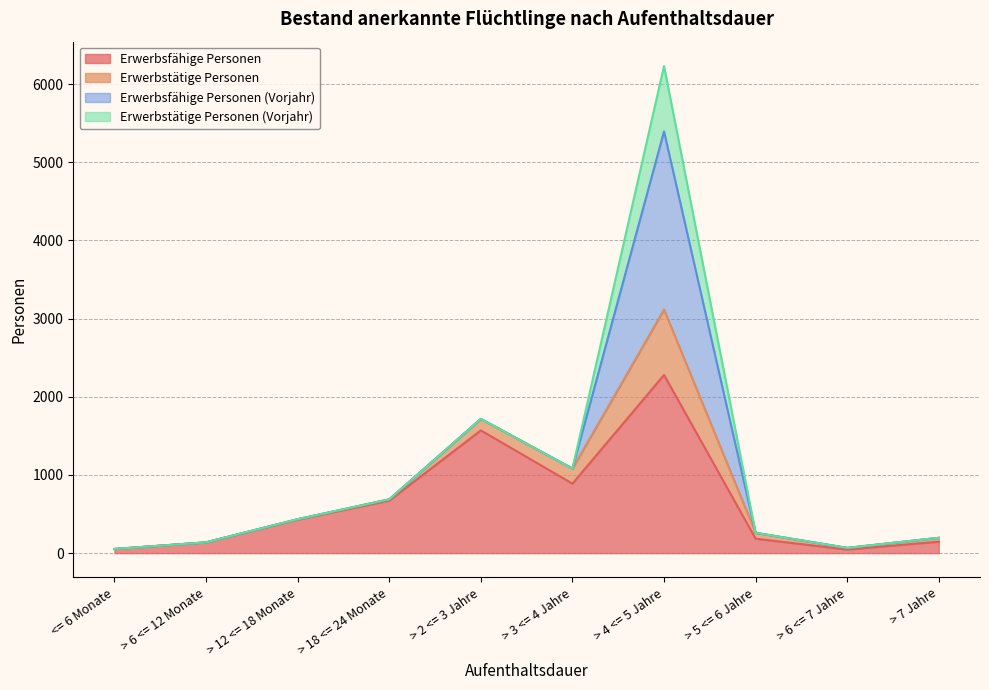

True or false: Erwerbsfähige Personen and Erwerbstätige Personen cross at least once.

False